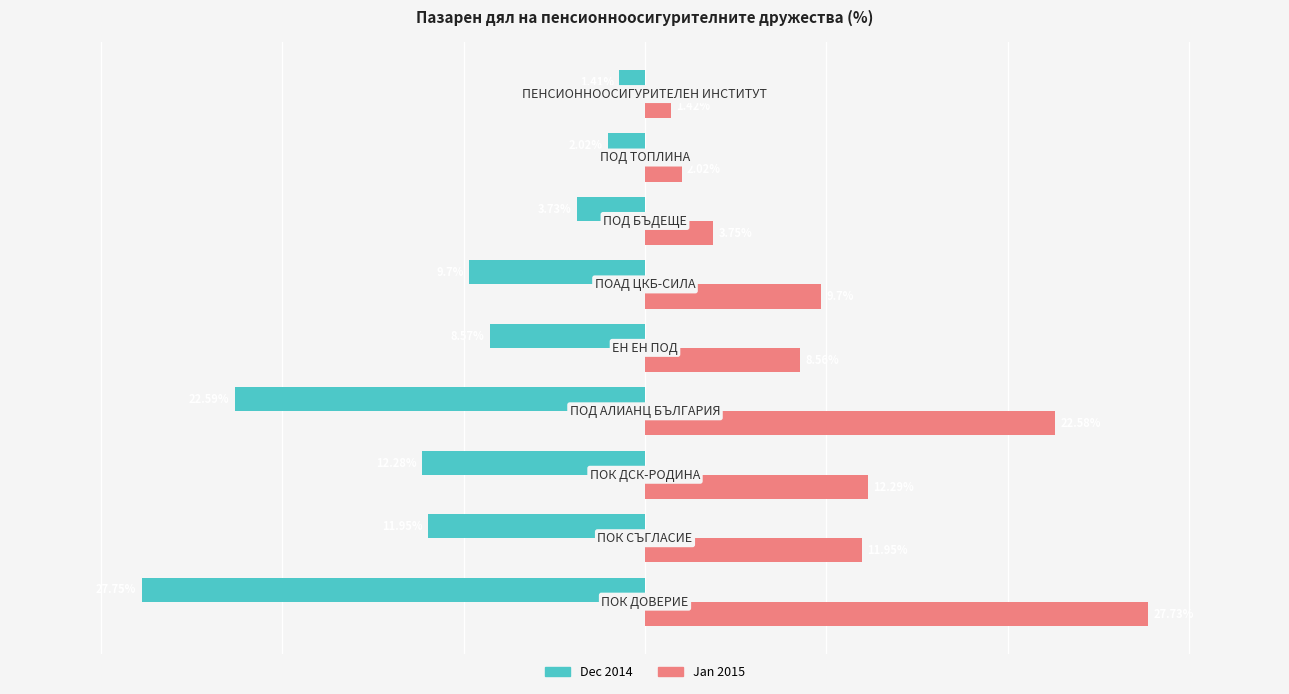

Which series has the largest total across all categories?

Jan 2015